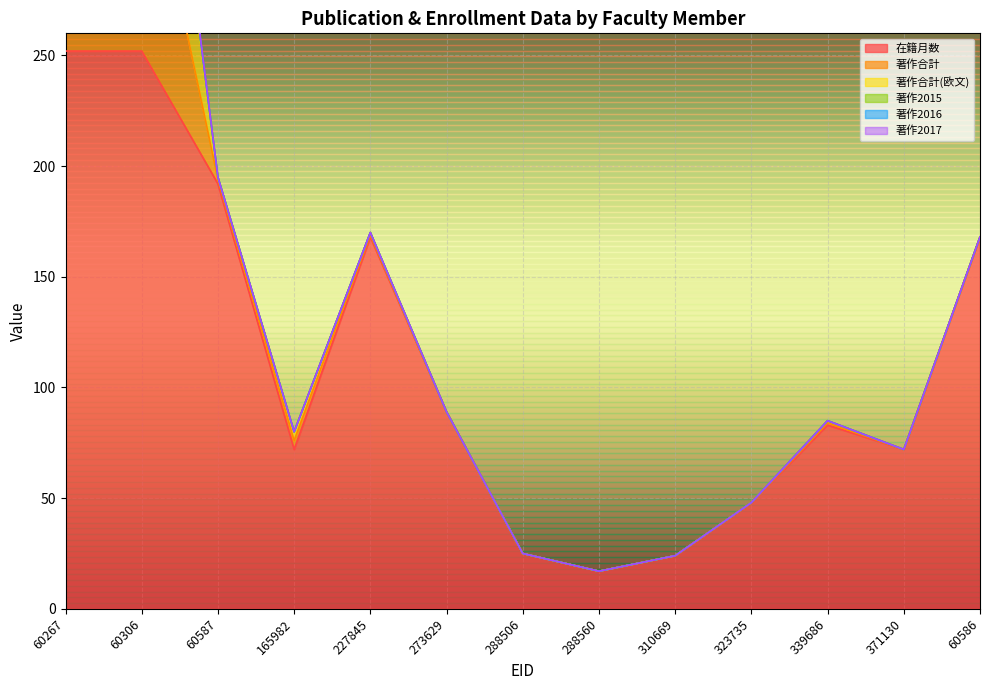

At which category does 在籍月数 reach its first local valley?

165982